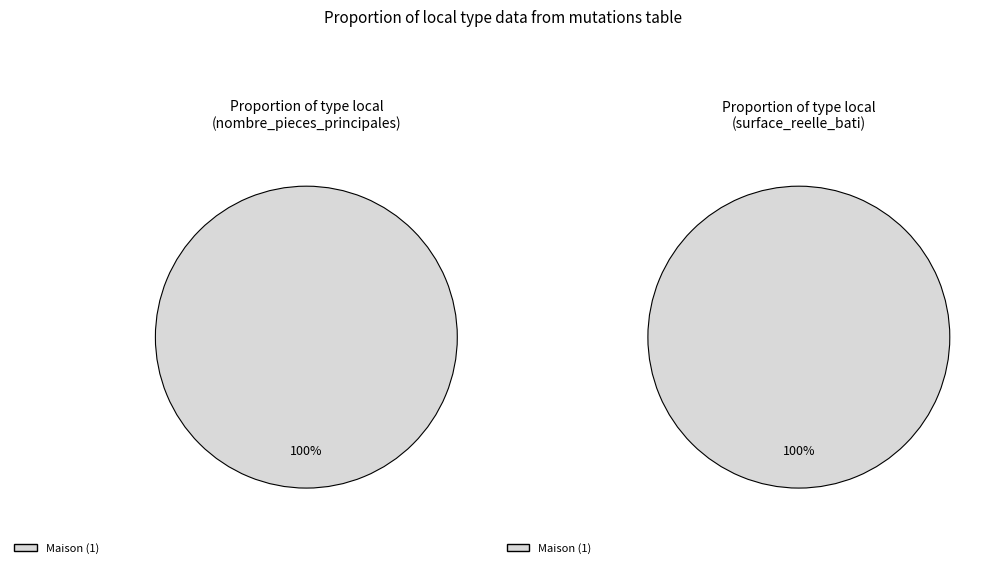

What is the largest slice in the pie chart?

Maison (1)